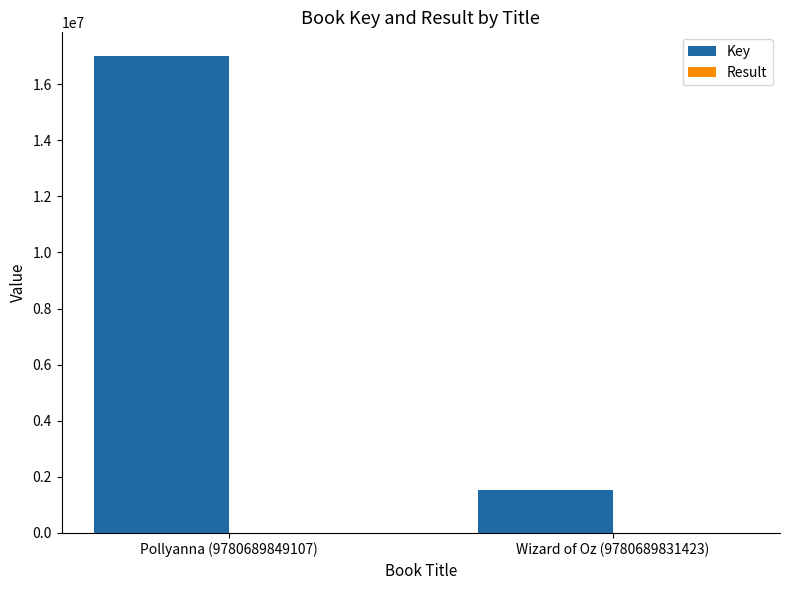

At which label does Key reach its peak?

Pollyanna (9780689849107)